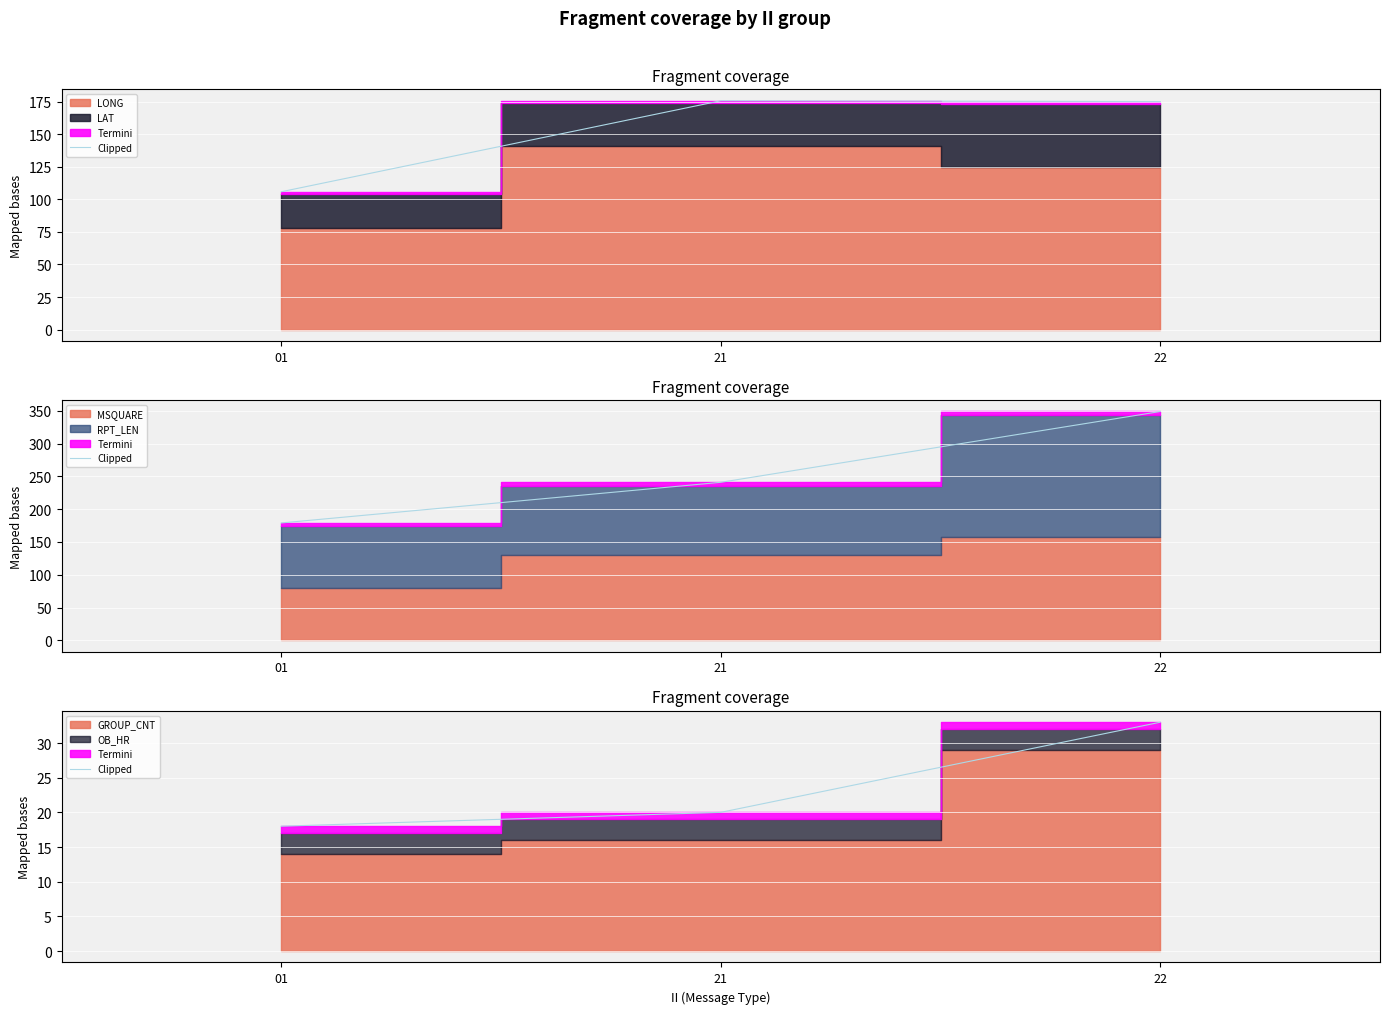

How many lines are shown in the chart?

1